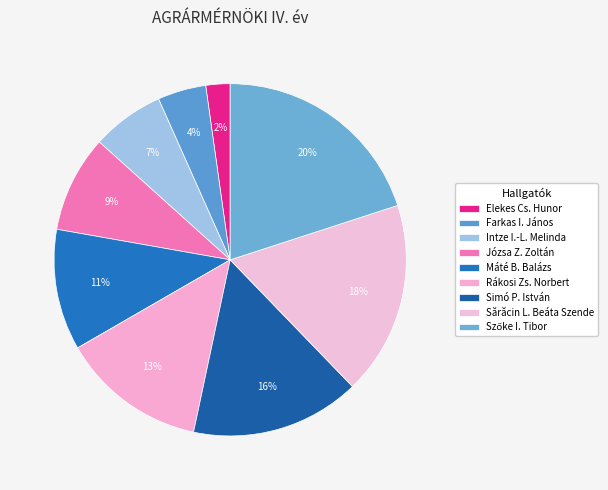

The Józsa Z. Zoltán slice represents 21% of the pie. True or false?

False